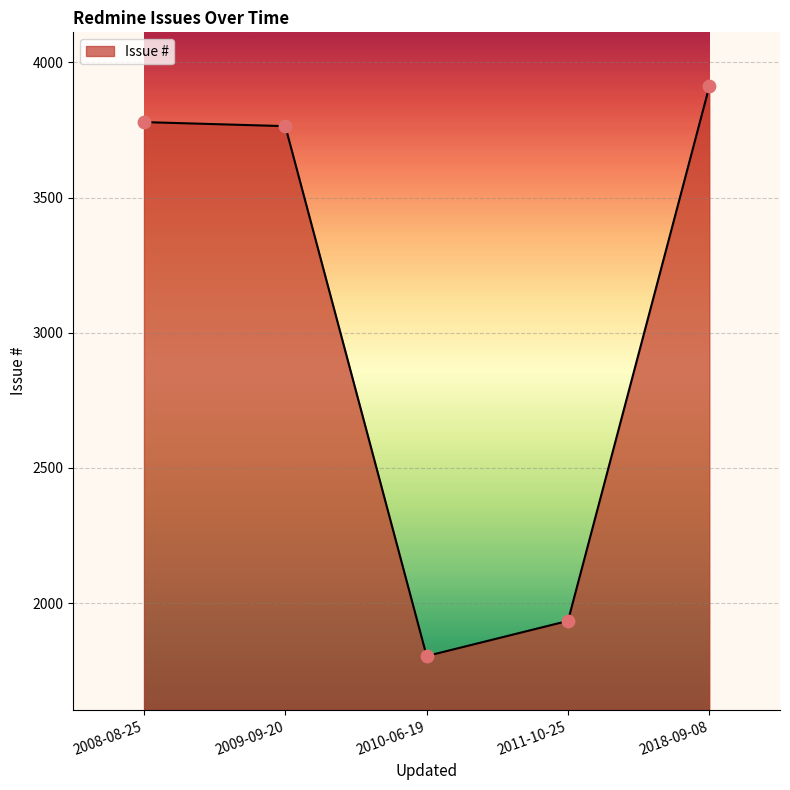

What is the change in value from 2009-09-20 to 2018-09-08?

+147